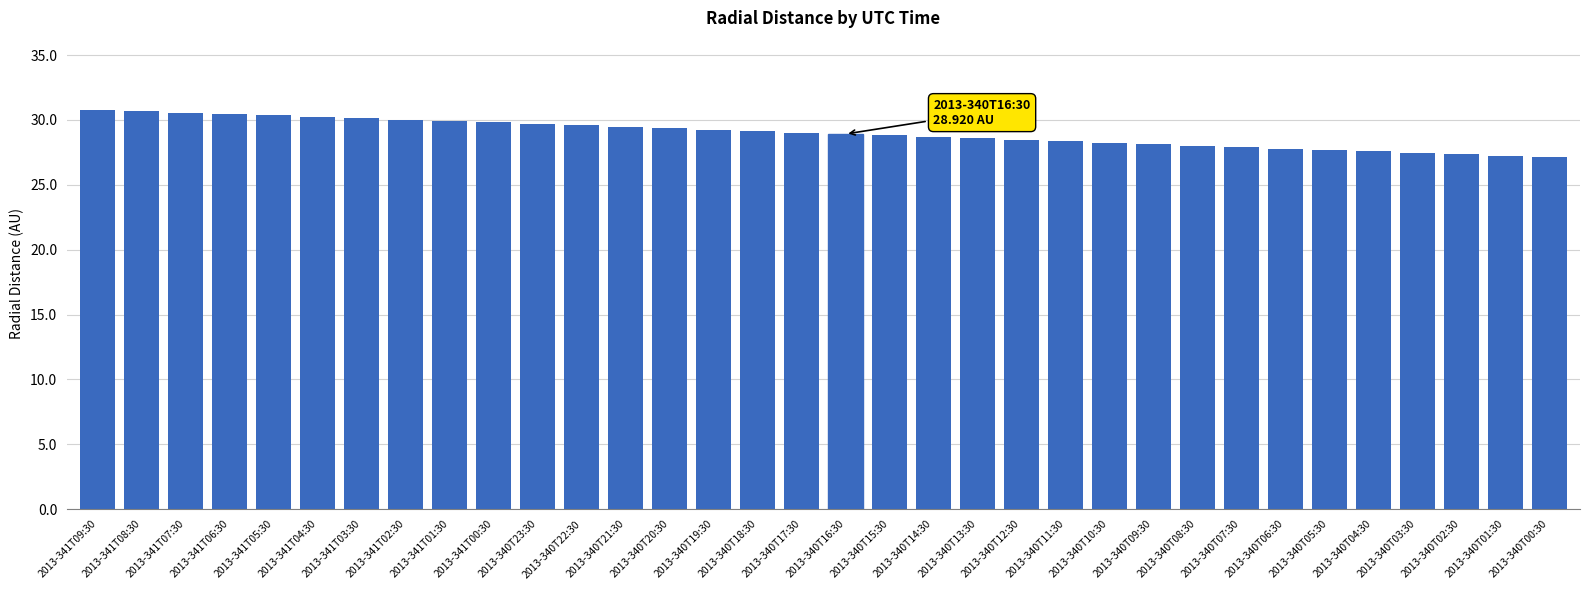

How many bars are there in total?

34